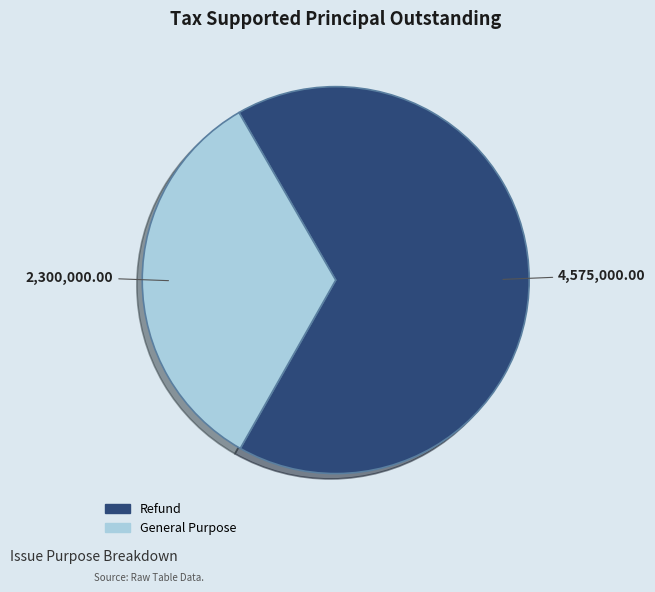

True or false: Refund accounts for 53% of the total.

False